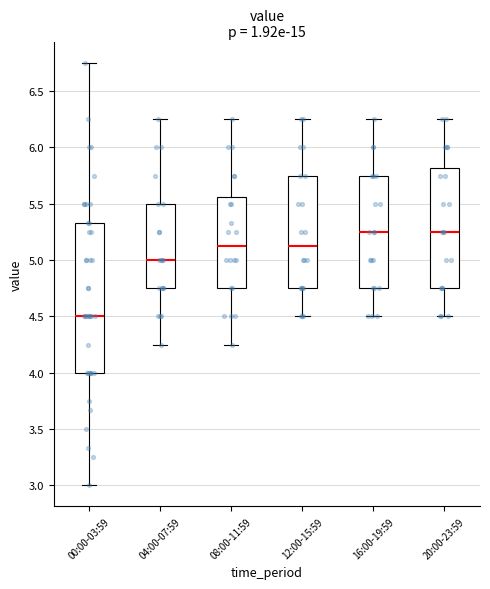

Where does the median line of the box for 00:00-03:59 sit on the y-axis? The values are not printed on the chart, so give them approximately, as read against the axis.

4.50